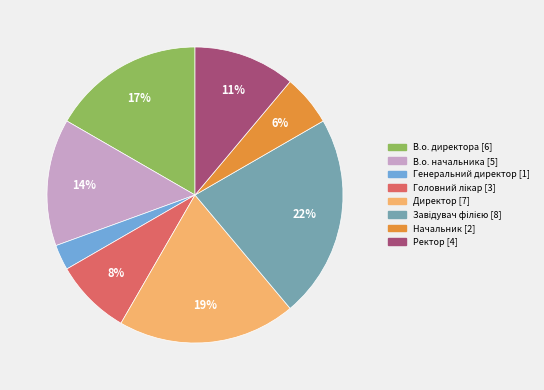

Which slice is the smallest?

Генеральний директор